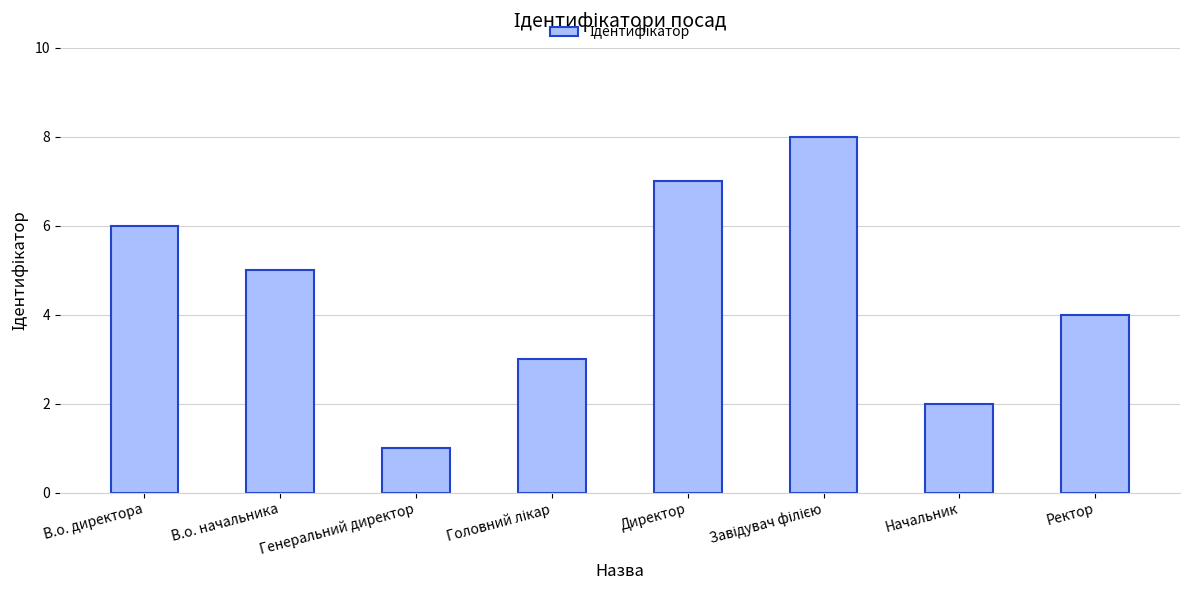

At which category does the chart reach its minimum across all series?

Генеральний директор